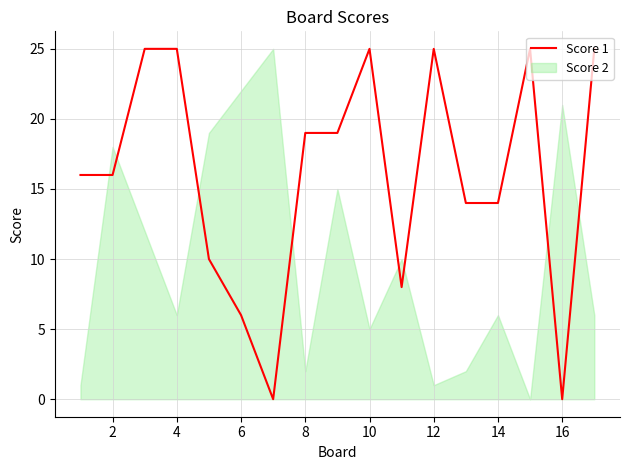

The Score 1 series shows 25 at 12. True or false?

True